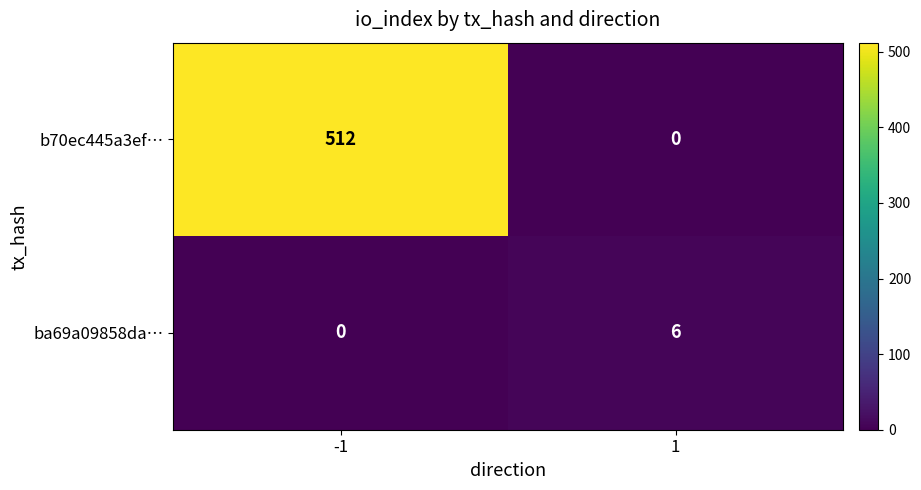

Reading left to right, extract all data points from this chart.

b70ec445a3ef…: 512	0
ba69a09858da…: 0	6